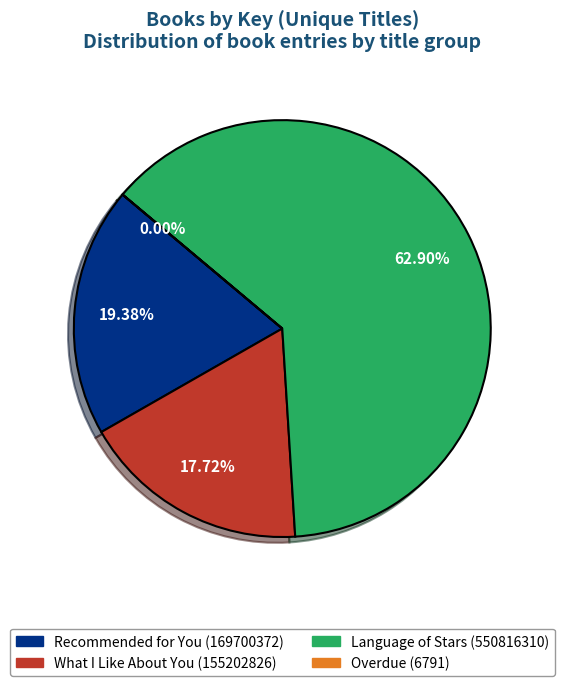

Which category has the biggest portion of the pie?

Language of Stars